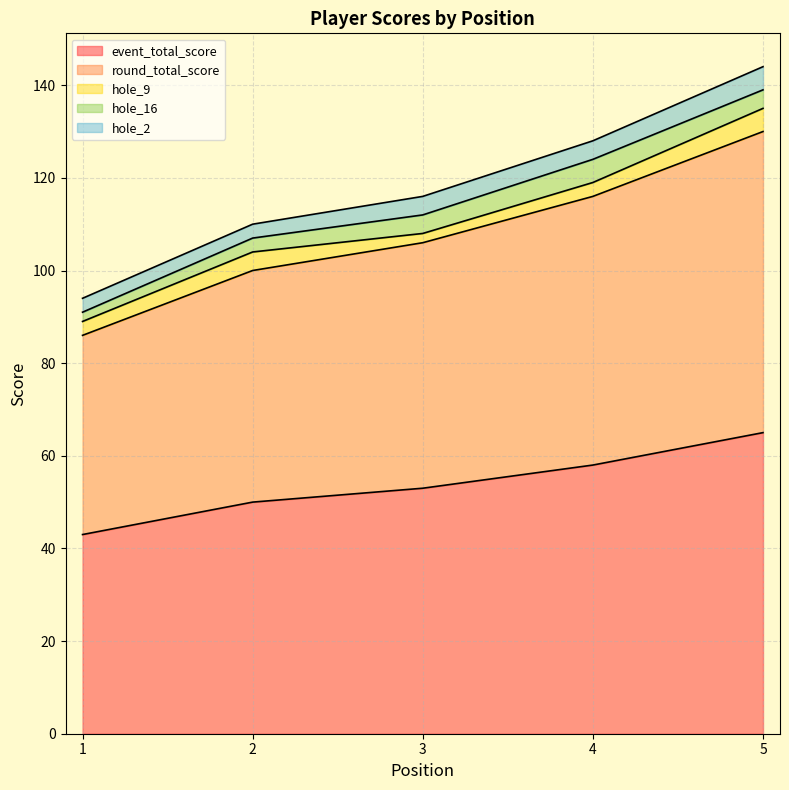

How many lines are shown in the chart?

5